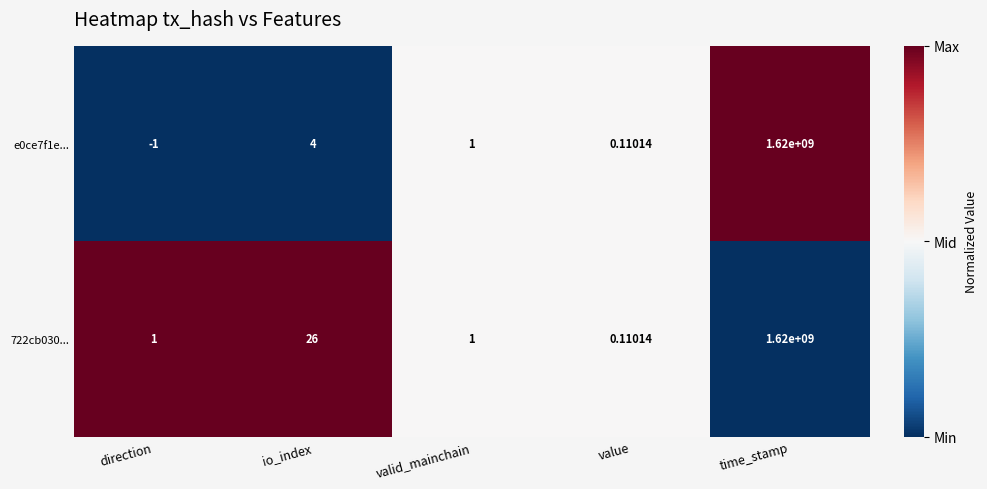

What is the spread (max minus min) of values at direction?

2.0